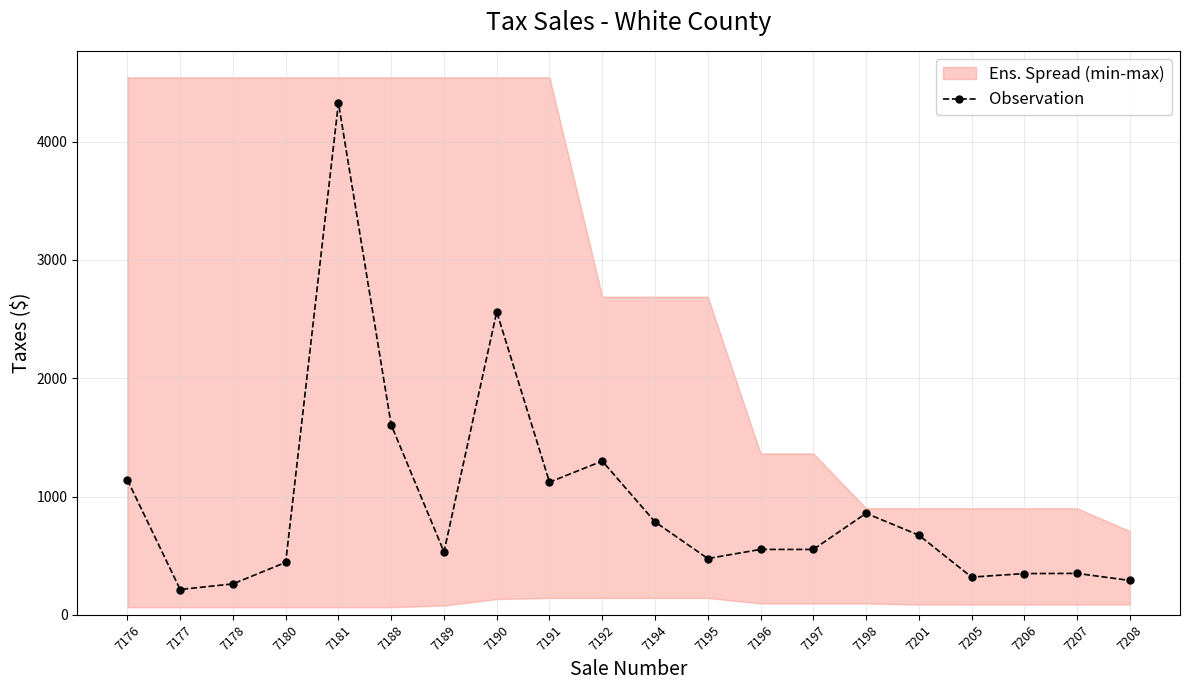

How many lines are shown in the chart?

1